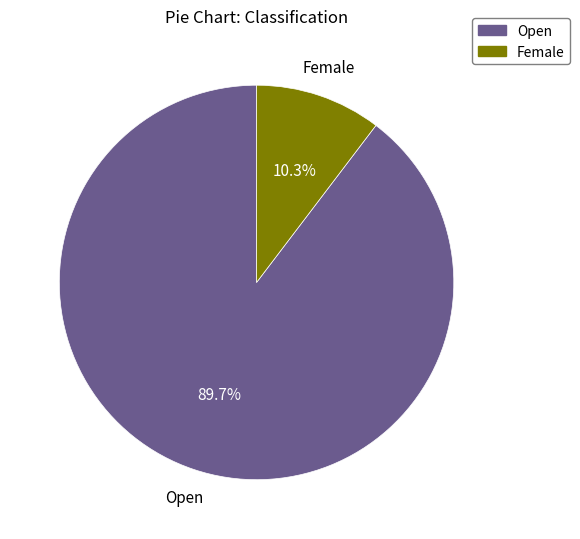

To the nearest percent, what percentage of the pie is Open?

90%